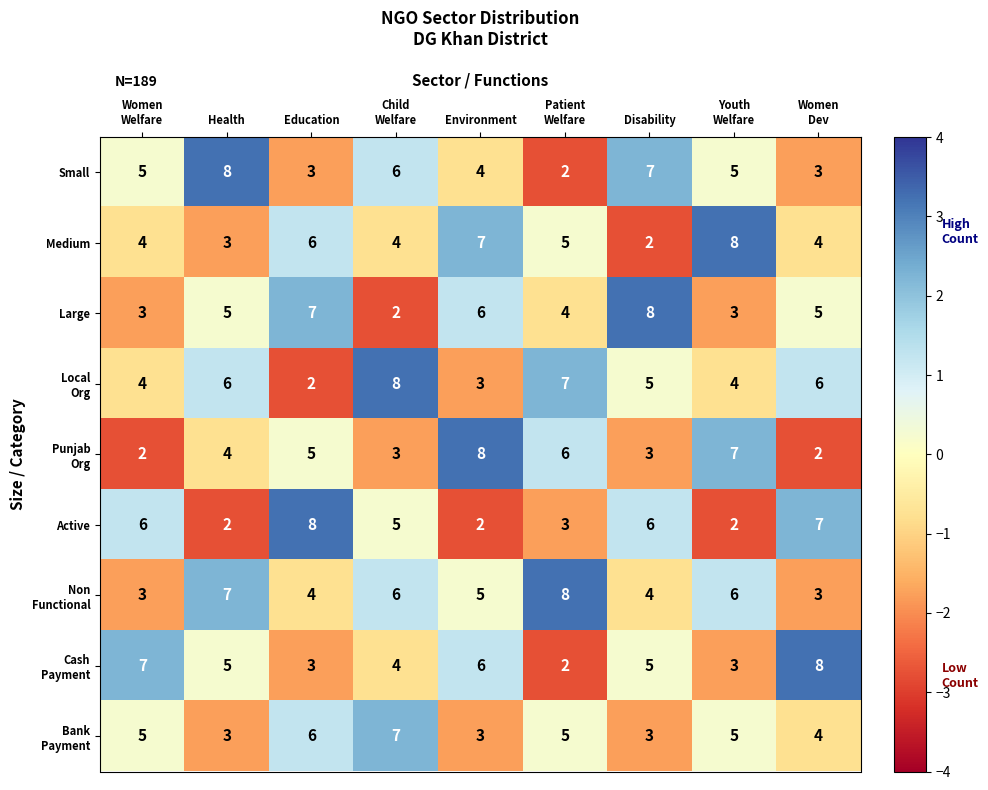

How many distinct data groups are displayed?

9